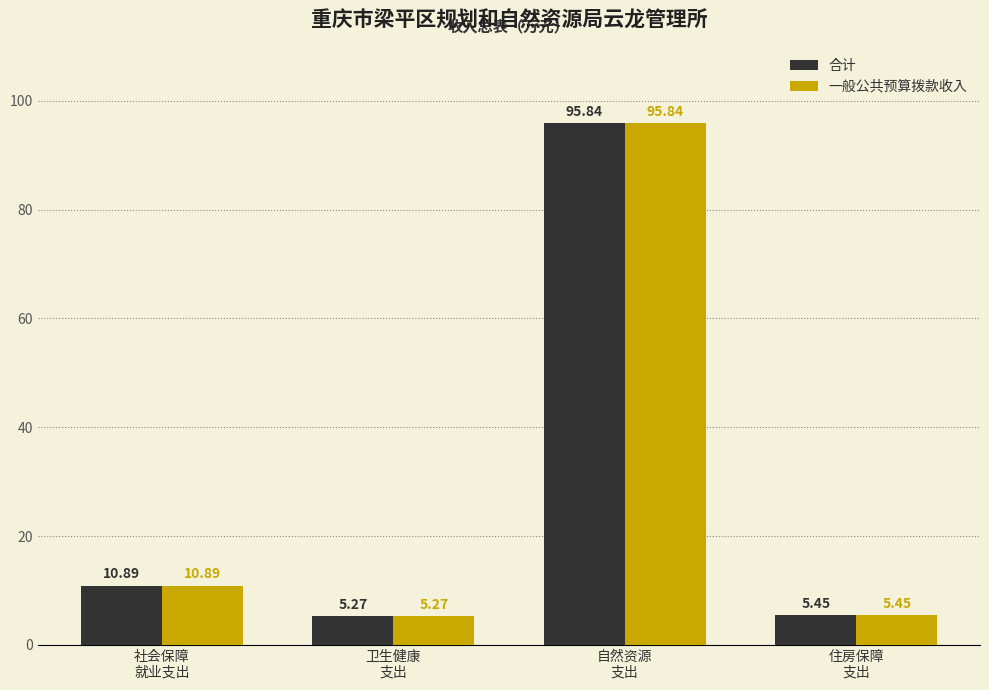

The value of 一般公共预算拨款收入 at 社会保障
就业支出 is 10.9. True or false?

True